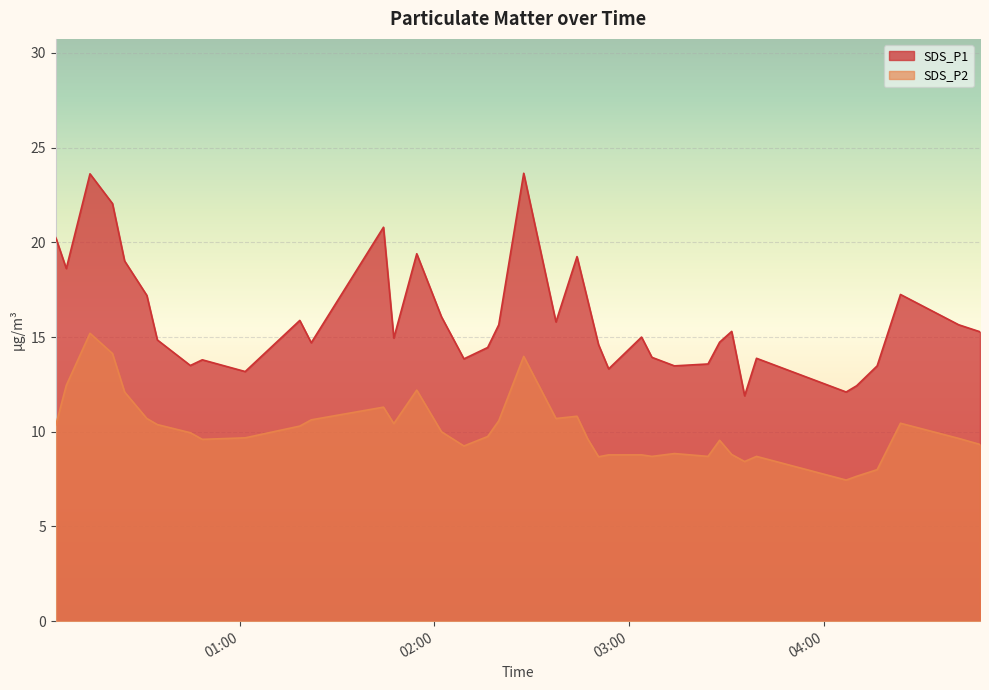

At which category is the sum across all series the highest?

2022/03/08 00:13:52